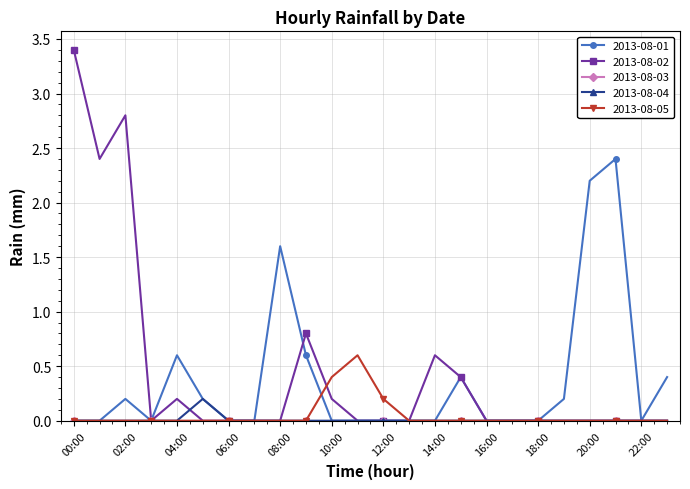

Which series has the largest range (max minus min)?

2013-08-02